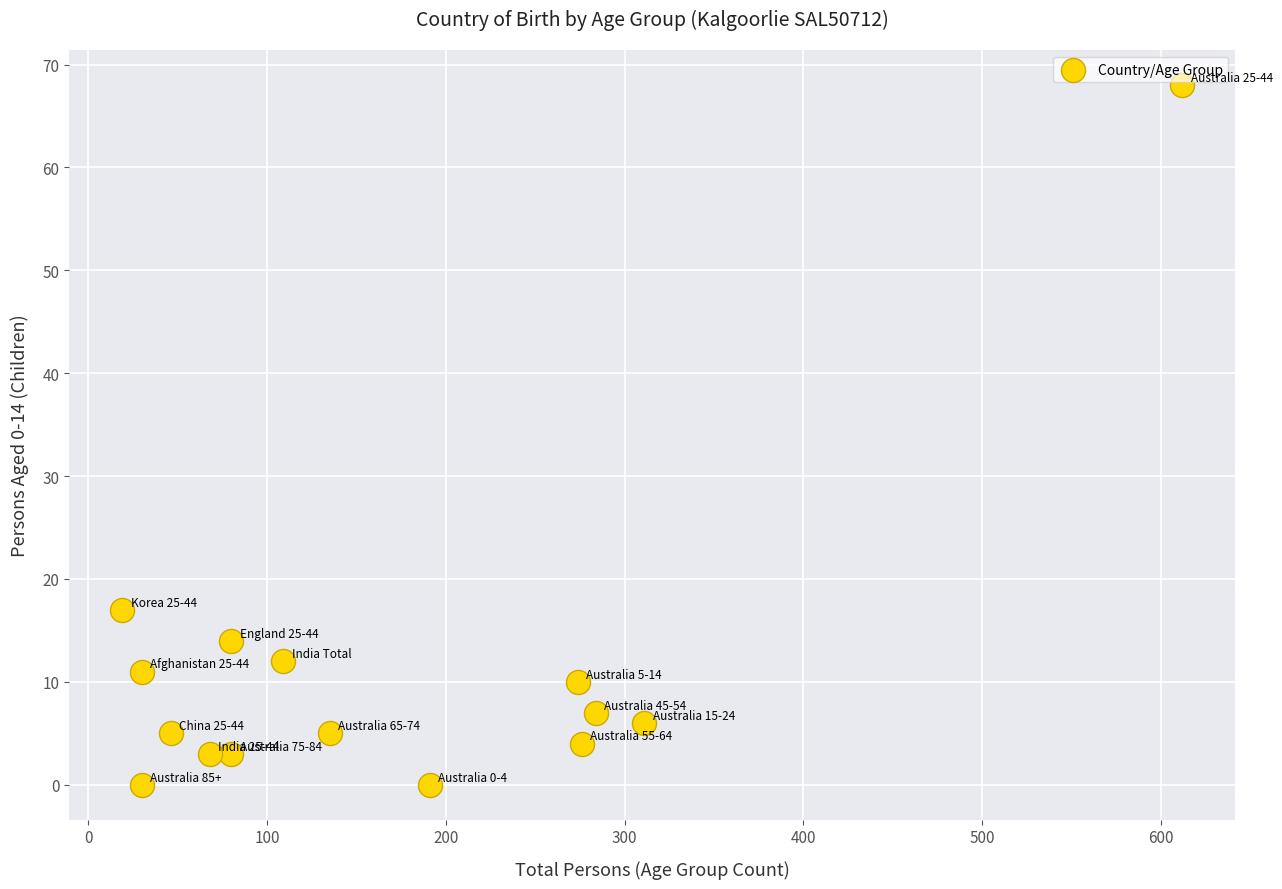

What Y value in the scatter plot is closest to 34?

17